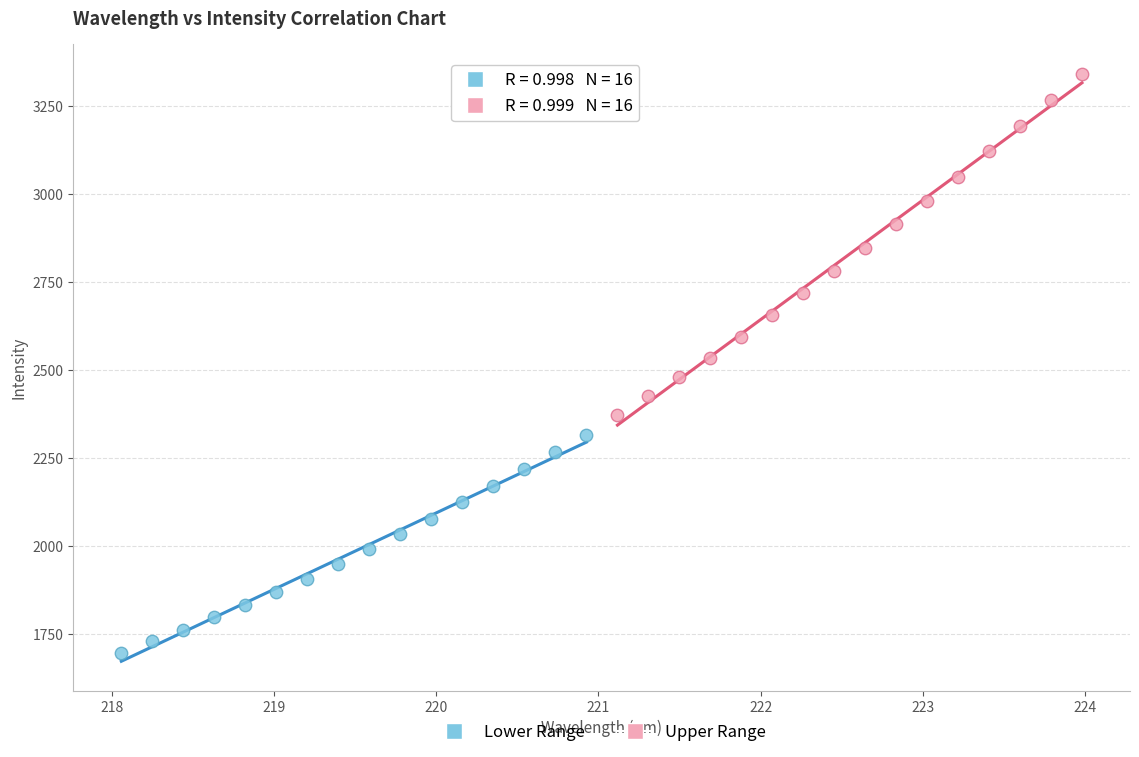

Which series reaches the minimum Y coordinate?

Lower Range